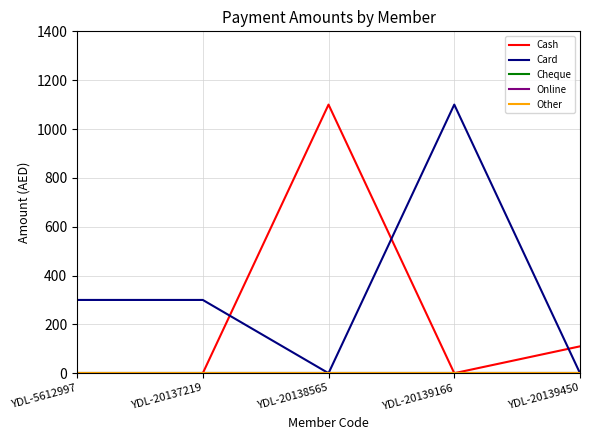

Which label corresponds to the largest value in the chart?

YDL-20138565